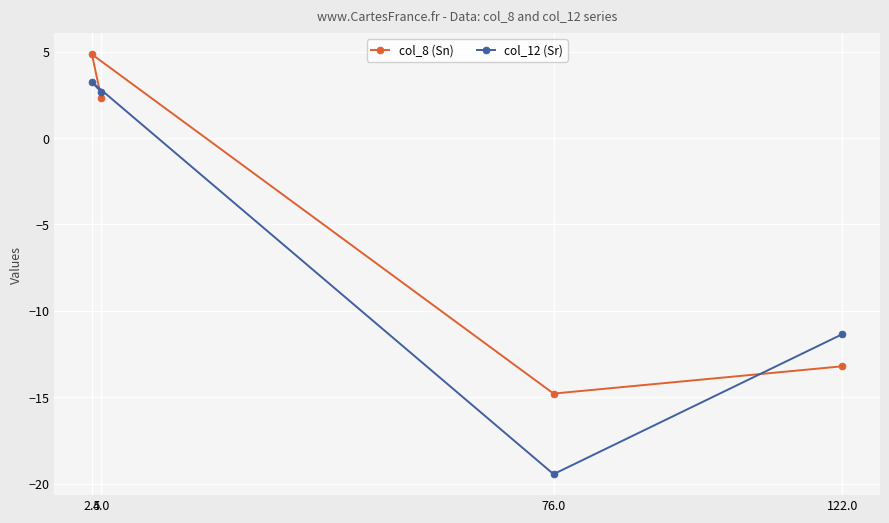

Count the number of data series in this chart.

2